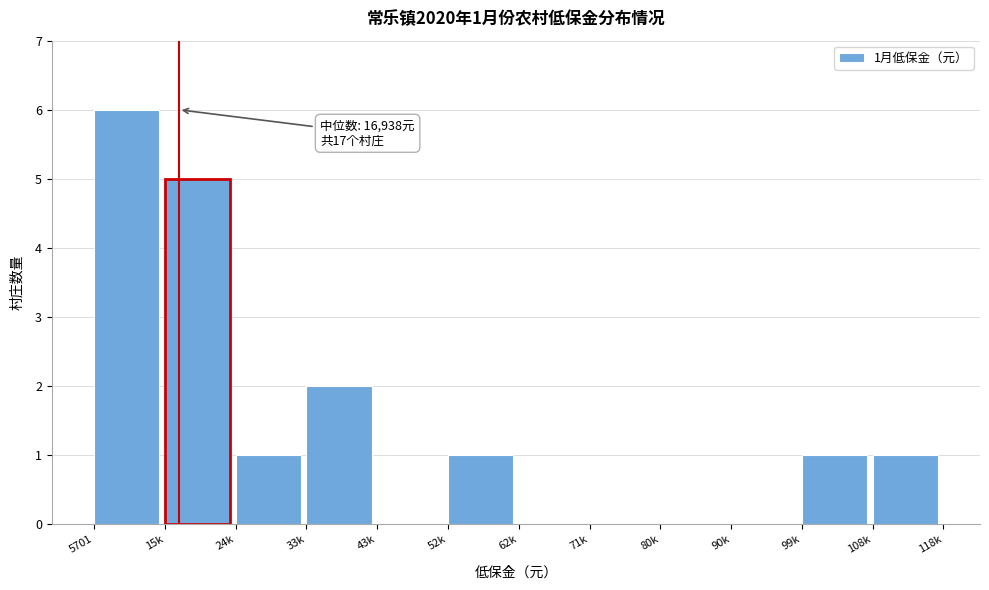

Reading left to right, transcribe all the data shown in this chart.

5701=6	15k=5	24k=1	33k=2	43k=0	52k=1	62k=0	71k=0	80k=0	90k=0	99k=1	108k=1